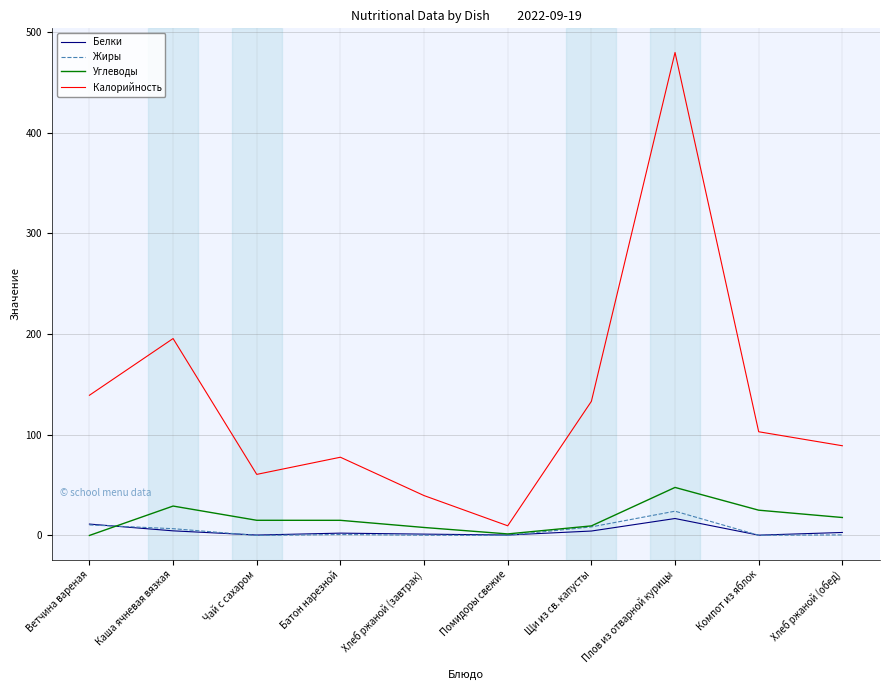

In Жиры, how many points are higher than both neighbors (excluding endpoints)?

2